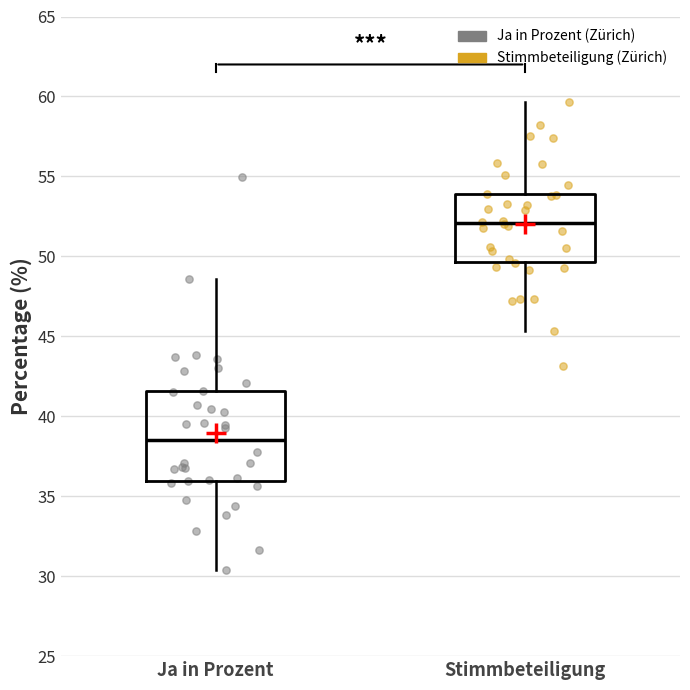

Where is the upper edge of the box for Stimmbeteiligung on the y-axis? The values are not printed on the chart, so give them approximately, as read against the axis.

54.0